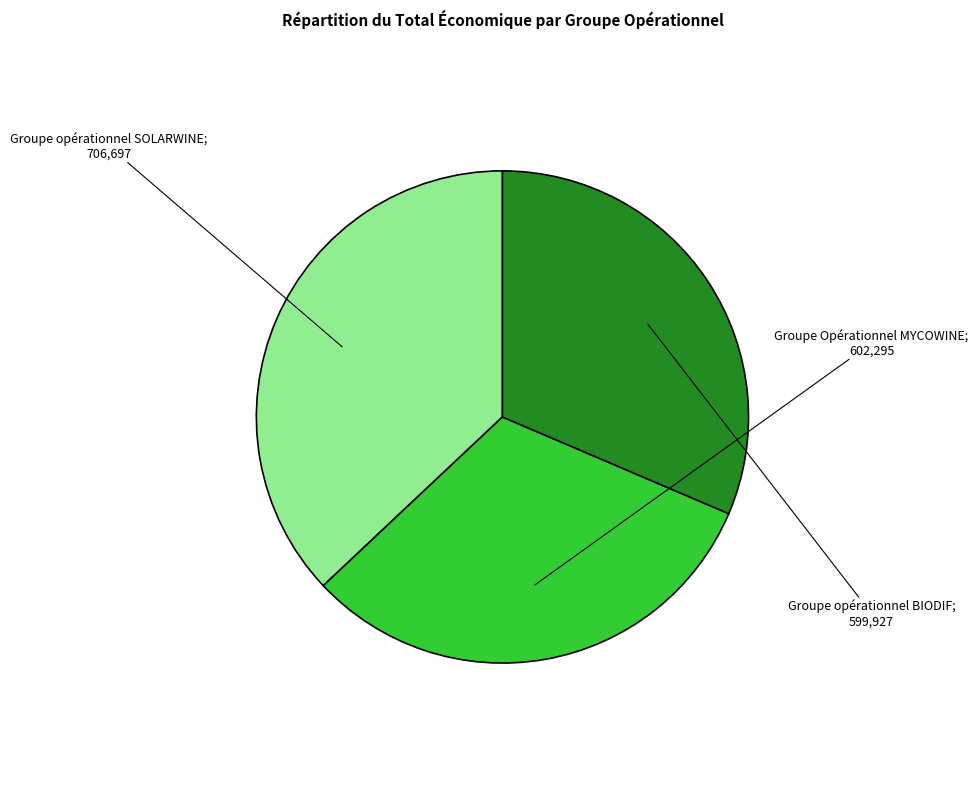

Is there any slice that represents more than half of the pie?

No